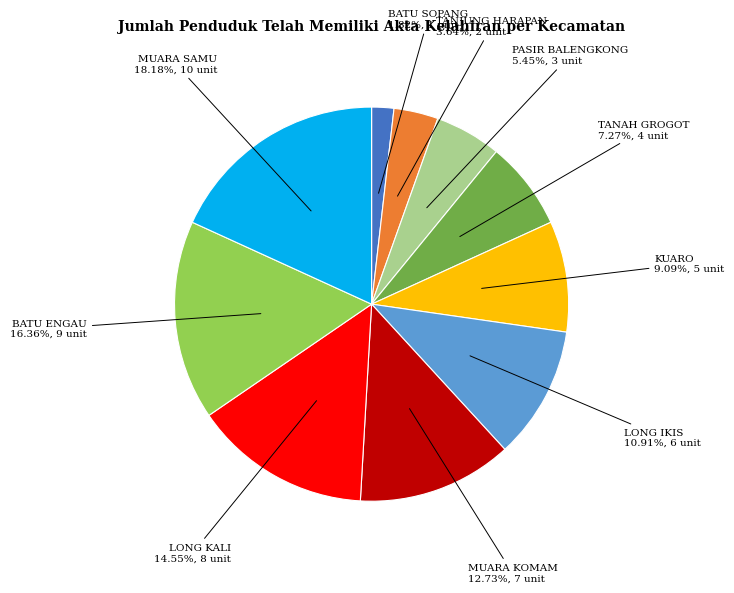

What is the smallest slice in the pie chart?

BATU SOPANG